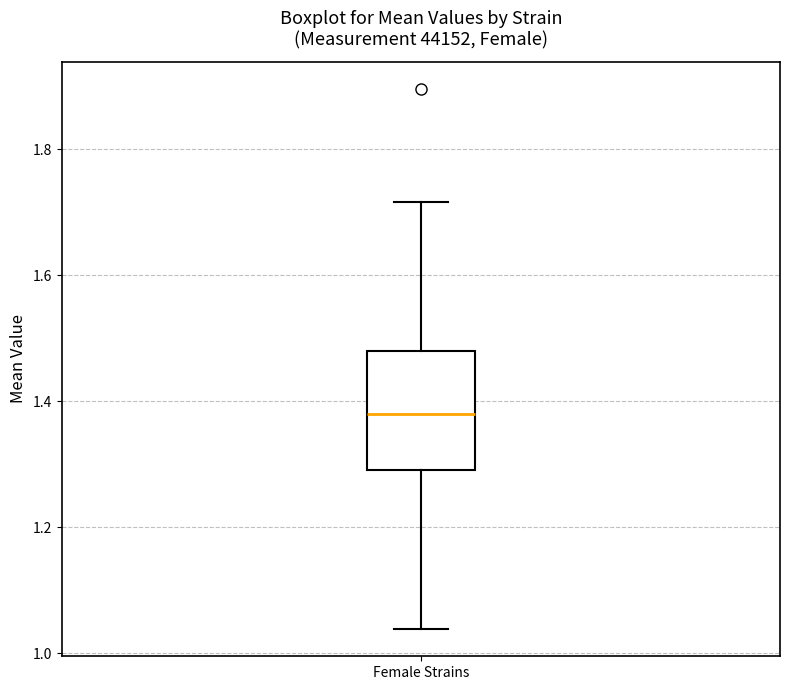

Where does the upper whisker of the box for Female Strains end on the y-axis? The values are not printed on the chart, so give them approximately, as read against the axis.

1.72